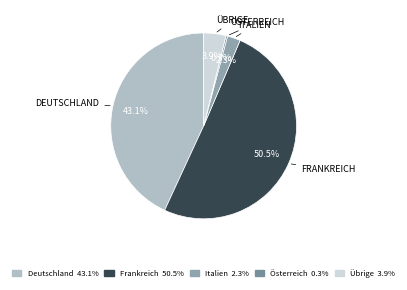

Combined, do Frankreich and Übrige account for over 50%?

Yes